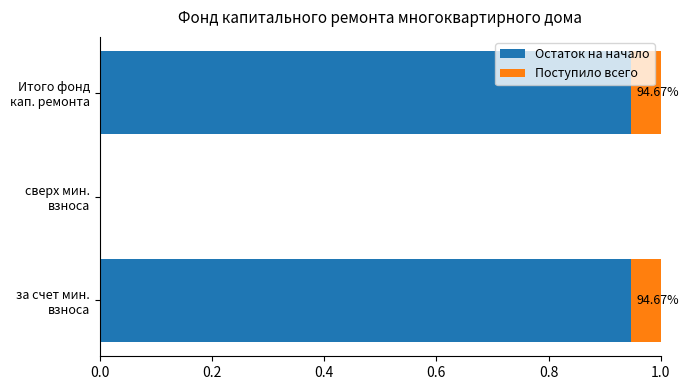

What is the value of the Остаток на начало bar at the 1st from the left?

0.9